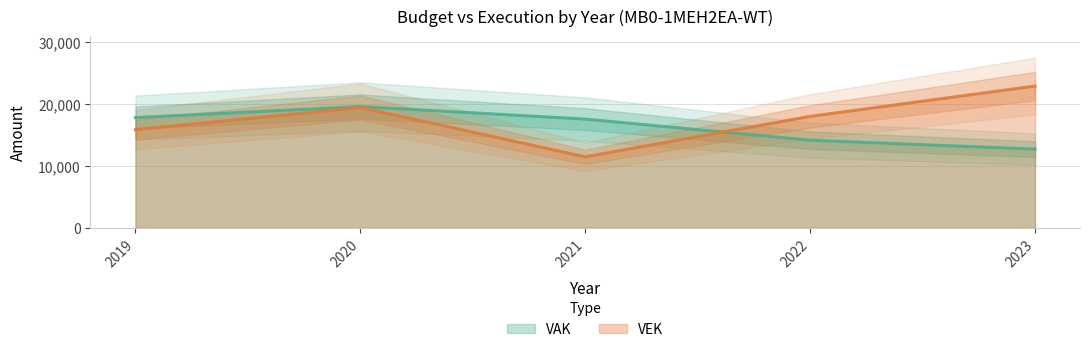

What is the value of the VEK point at the 2nd from the left?

19443